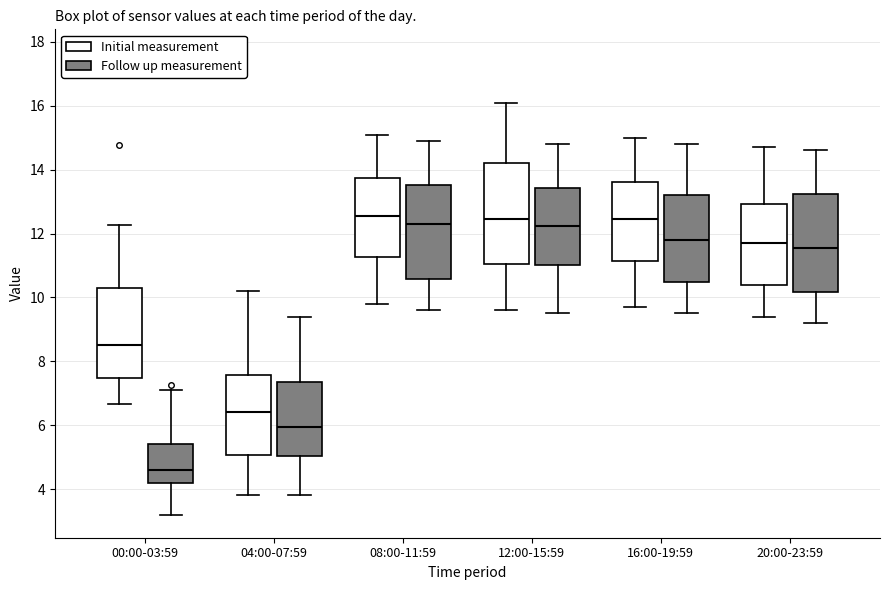

Where is the upper edge of the box for 04:00-07:59 (Initial measurement) on the y-axis? The values are not printed on the chart, so give them approximately, as read against the axis.

7.6